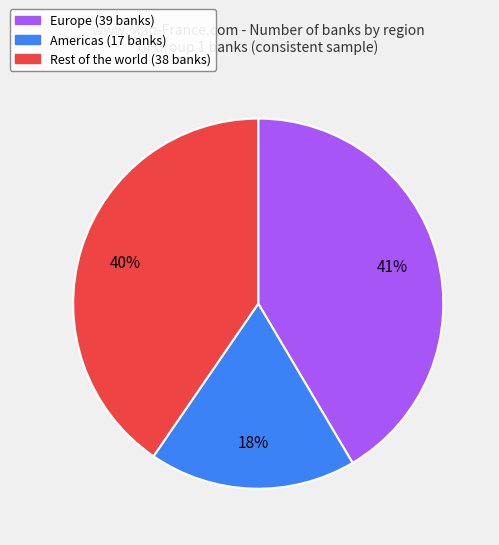

Do Europe and Americas together represent more than half of the pie?

Yes